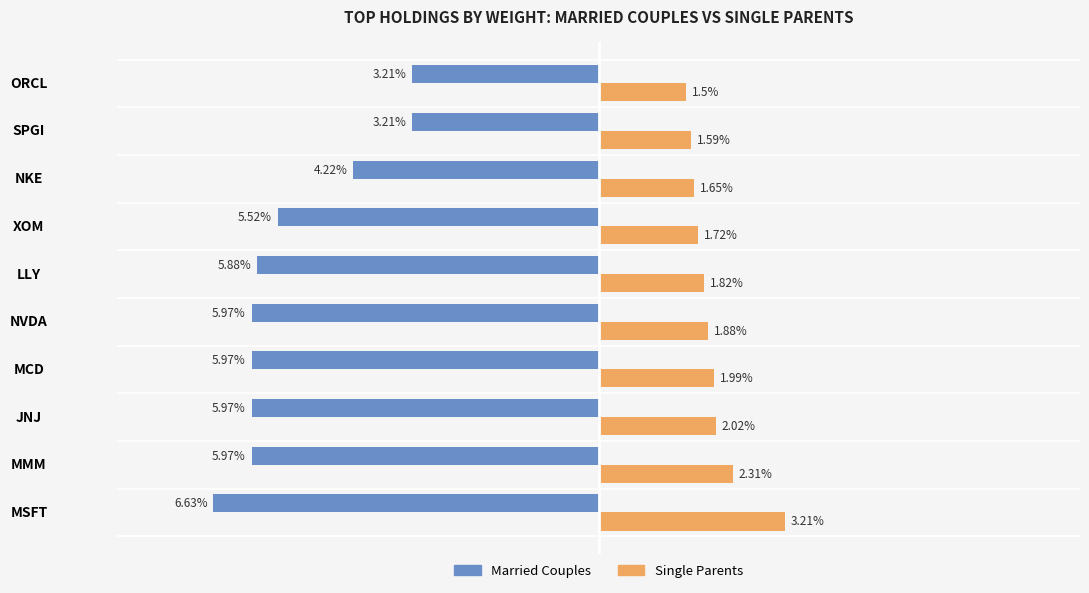

Which label corresponds to the largest value in the chart?

MSFT